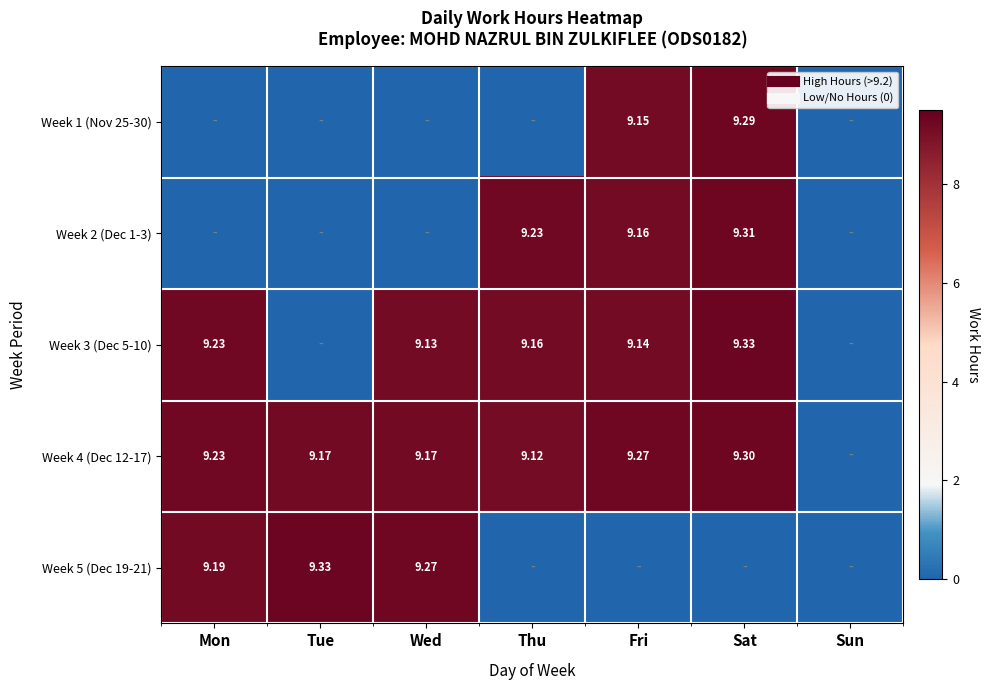

At which category is the sum across all series the highest?

Sat